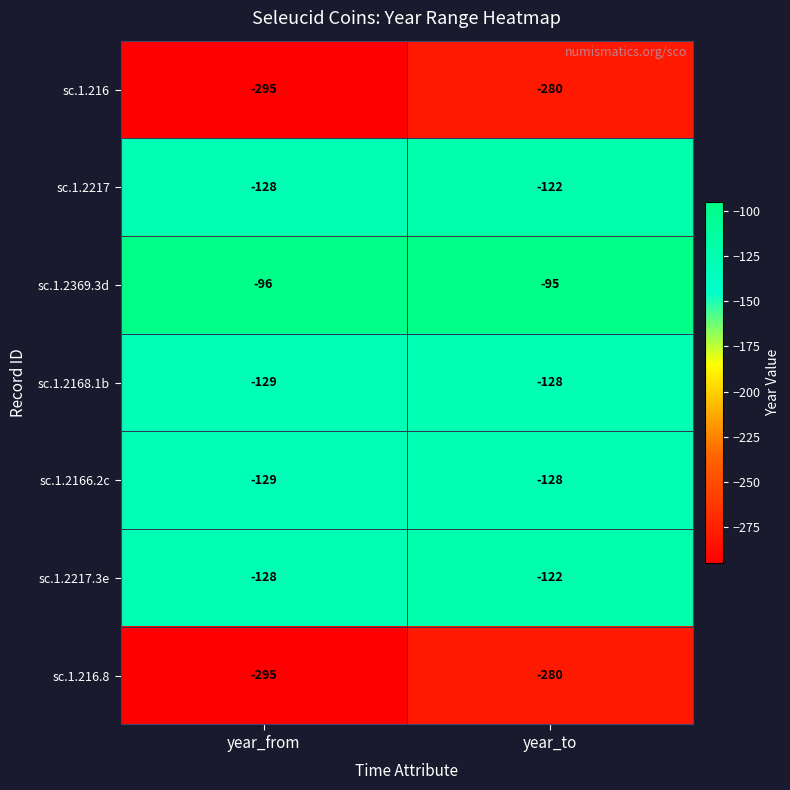

What is the difference between the highest and lowest values at year_from?

199